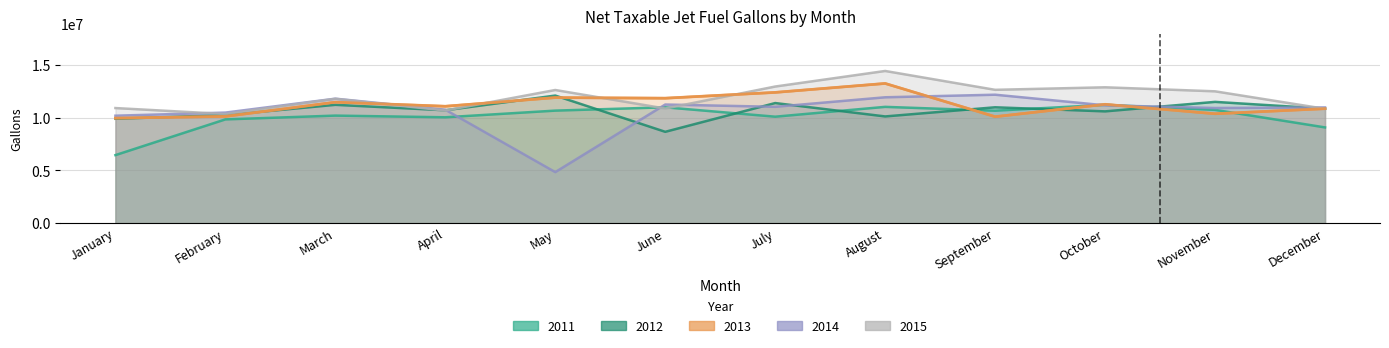

Which series changed the most between January and April?

2011